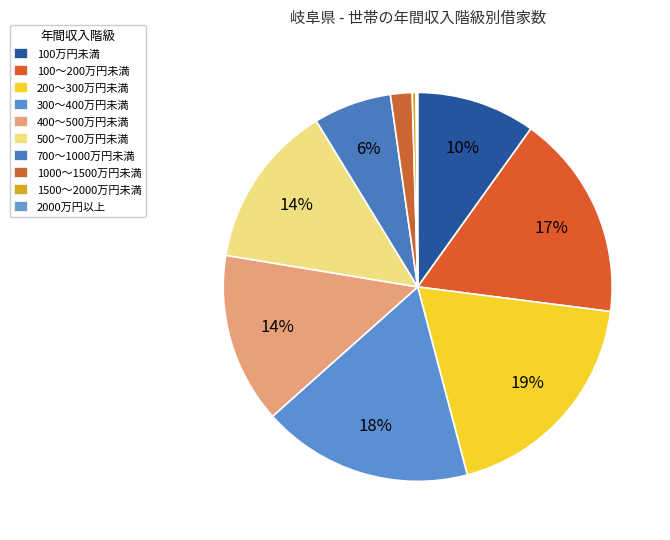

To the nearest percent, what is the difference between the 100～200万円未満 and 700～1000万円未満 slice percentages?

11%